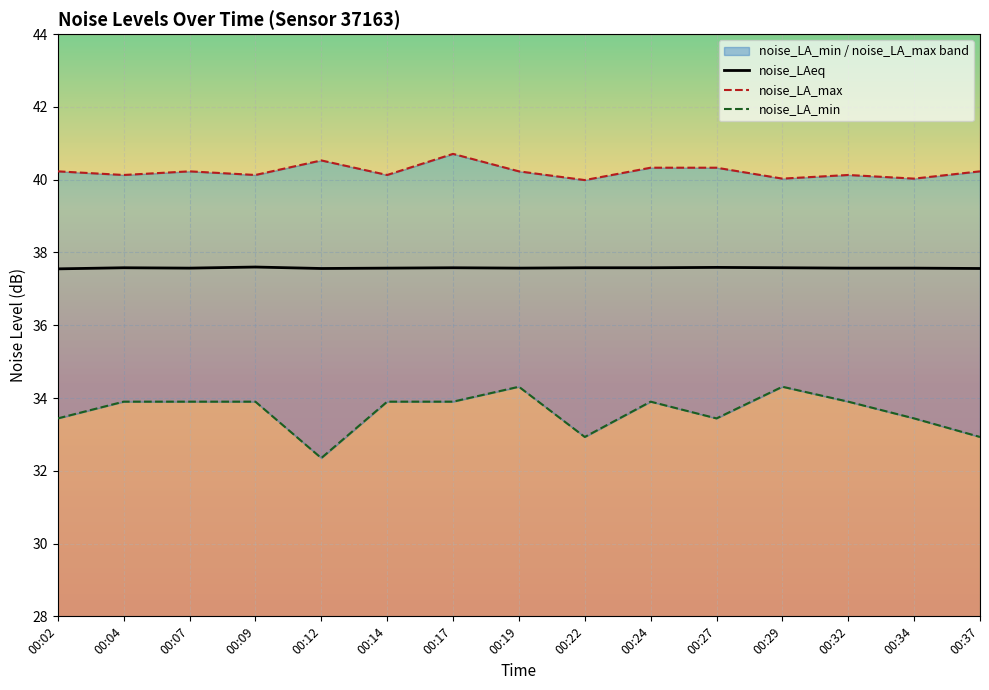

What is the approximate value of noise_LAeq at 00:07?

37.6